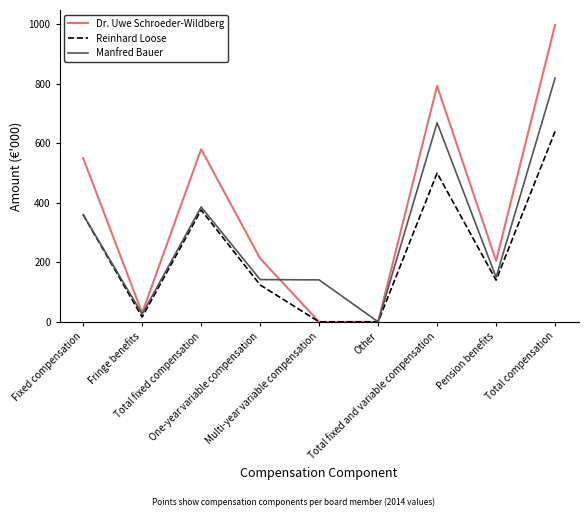

What is the difference between the Dr. Uwe Schroeder-Wildberg values at Total fixed compensation and Multi-year variable compensation?

580